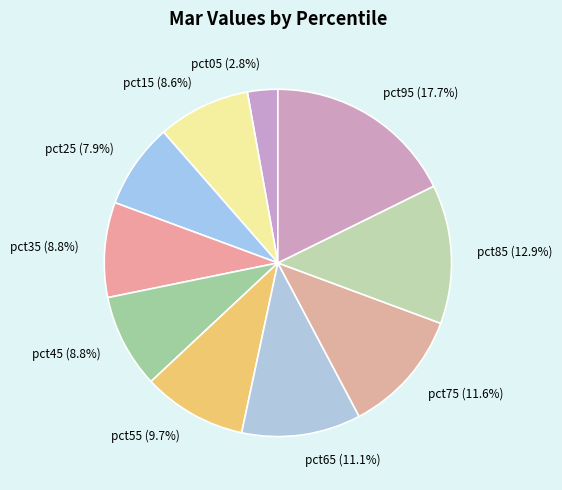

To the nearest percent, what is the difference between the largest and smallest slice percentages?

15%